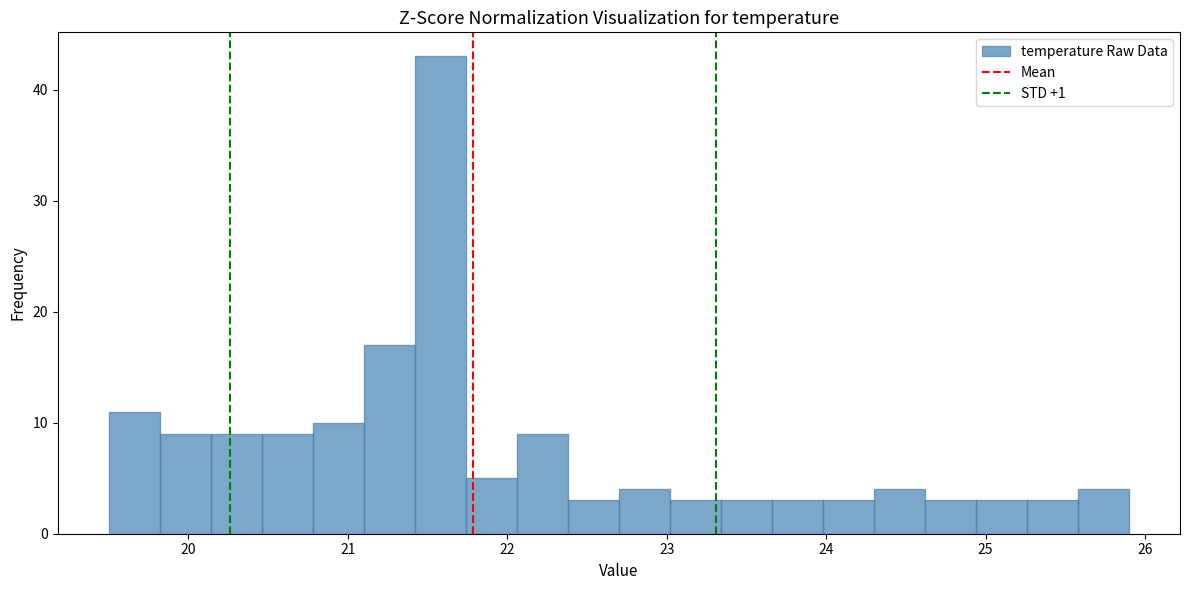

Around what value on the x-axis is the tallest bar? Give the approximate position of its centre, as read against the axis.

21.6